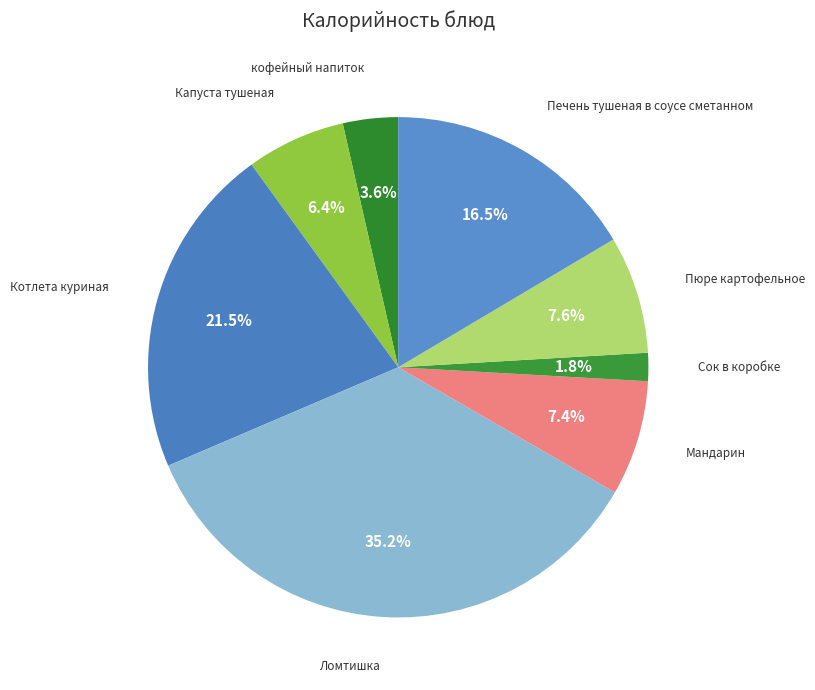

Count the number of slices in the pie.

8